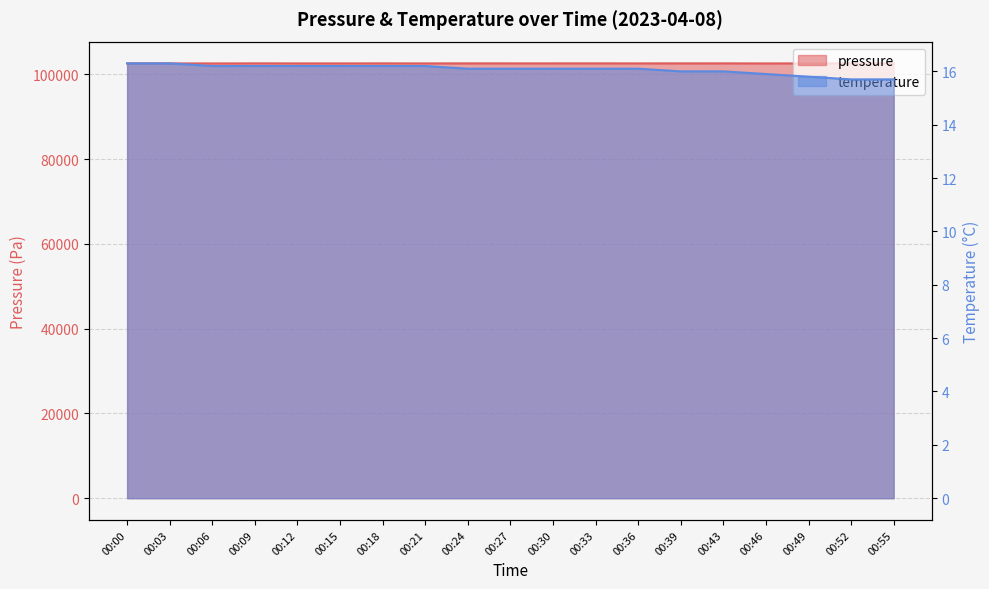

Rank the series at 00:09 from highest to lowest value.

pressure, temperature